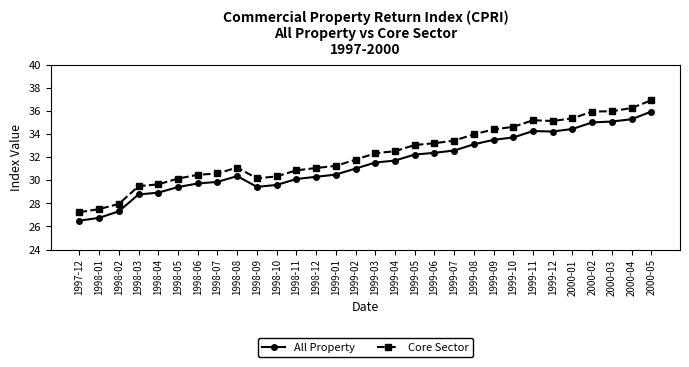

What is the maximum value for Core Sector?

36.9